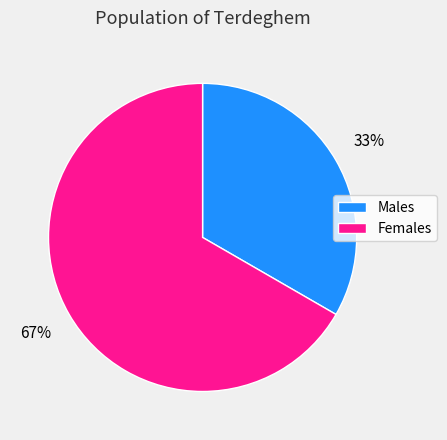

Does any single category account for the majority?

Yes